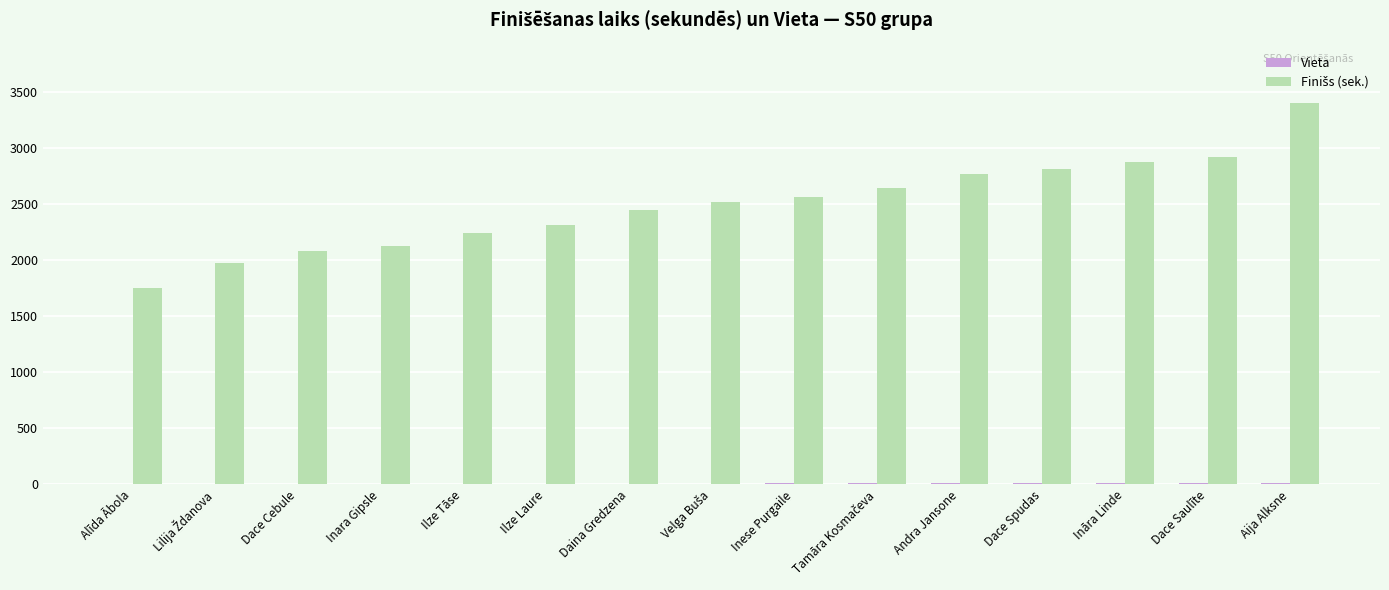

How many distinct data groups are displayed?

2